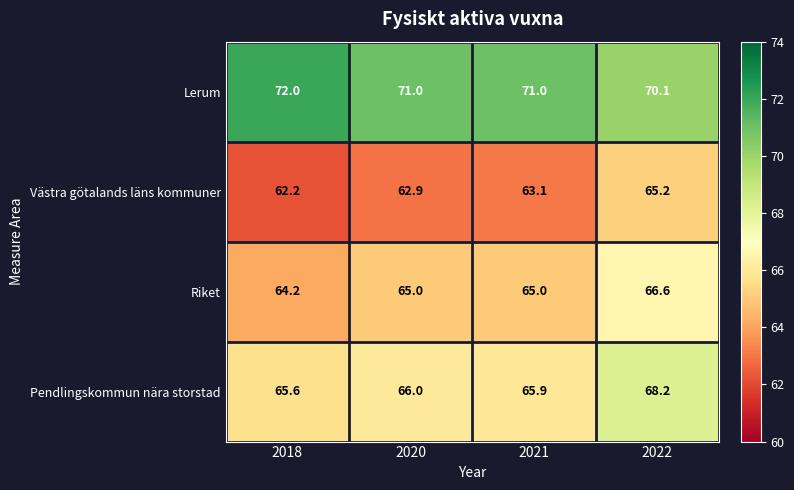

Which label corresponds to the largest value in the chart?

2018